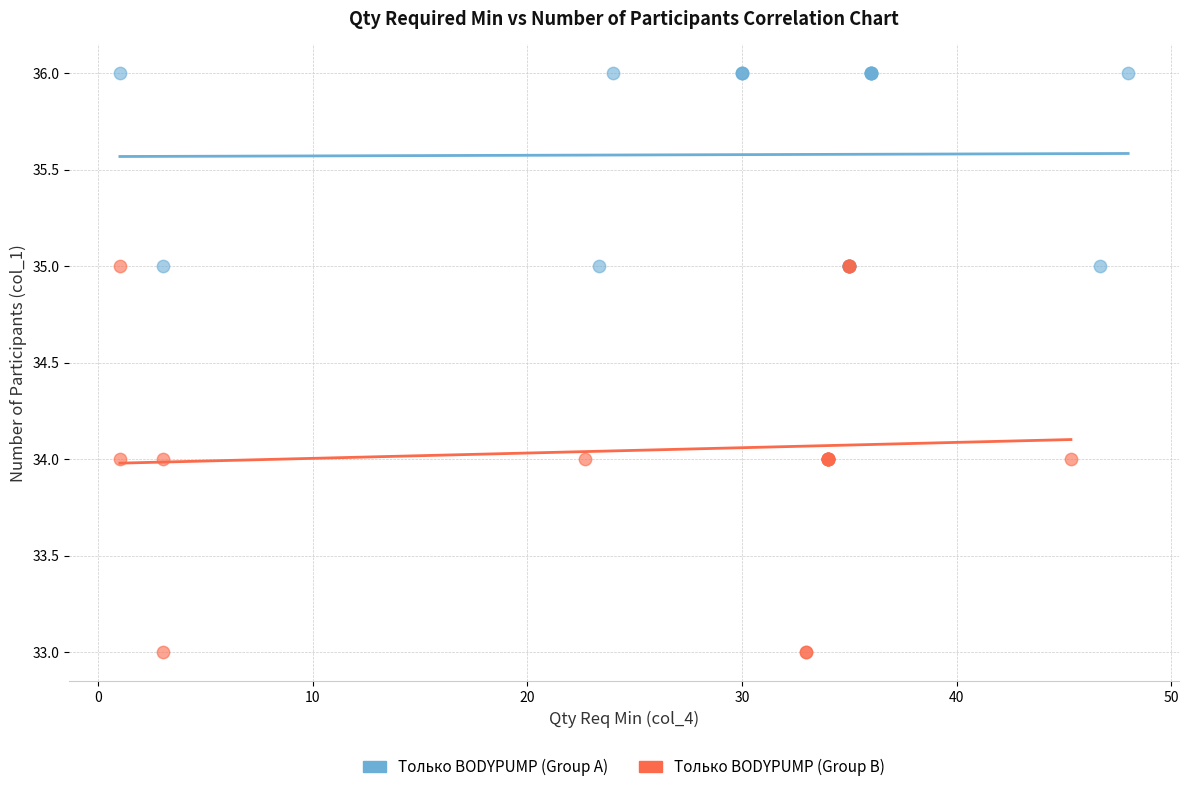

Which series reaches the minimum Y coordinate?

Только BODYPUMP (Group B)